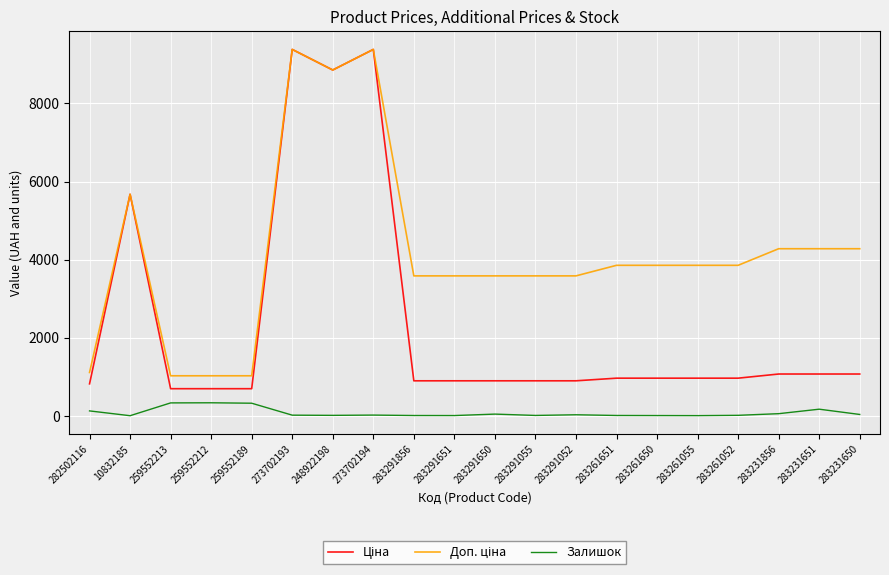

True or false: Доп. ціна and Залишок intersect in this chart.

False